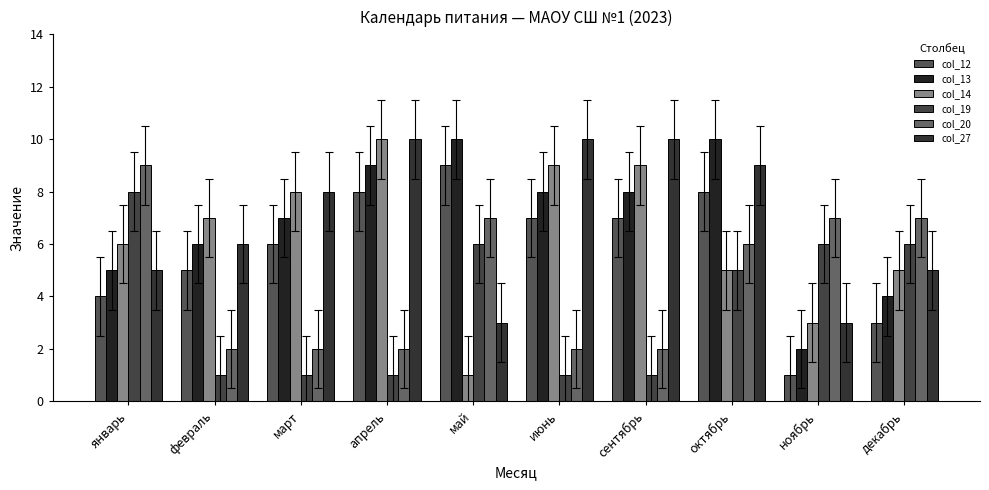

What position from the right is апрель?

7